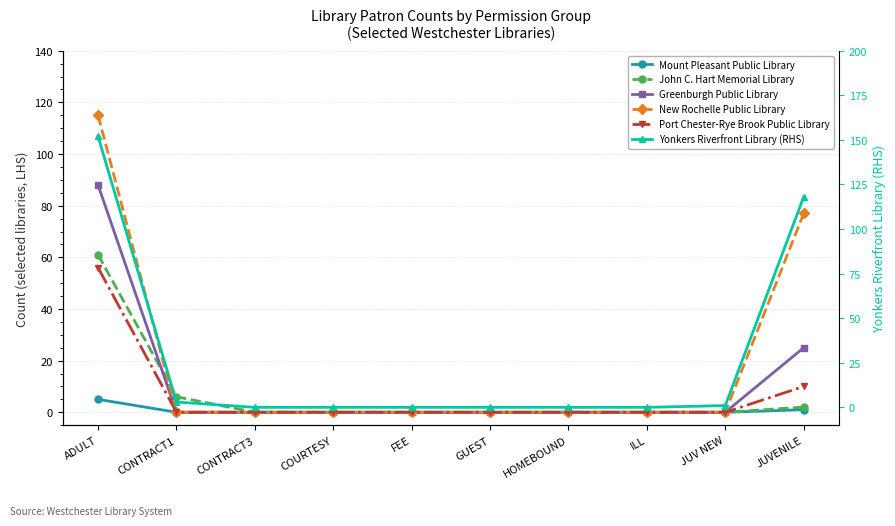

What is the highest value of the Greenburgh Public Library series?

88